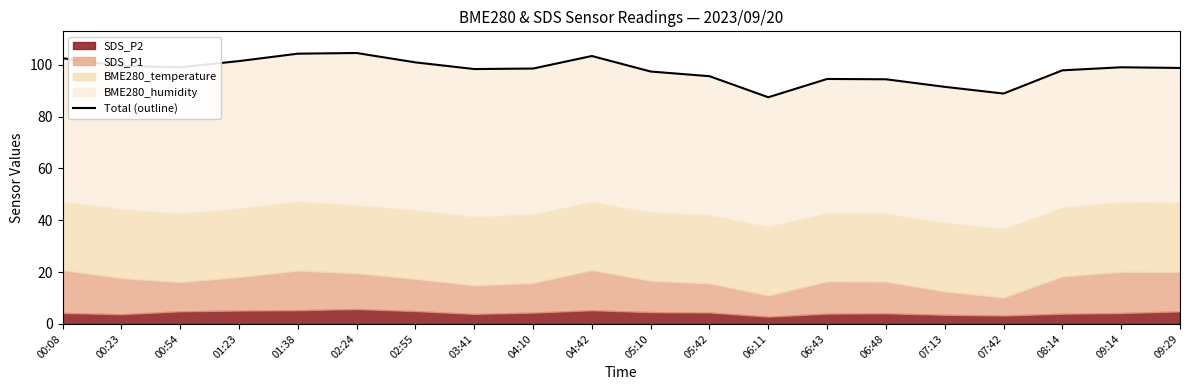

Reading right to left, what are all the values shown in this chart?

98.8	99.0	97.8	88.9	91.5	94.4	94.5	87.4	95.6	97.4	103.4	98.5	98.3	100.9	104.5	104.3	101.4	99.0	99.5	102.5